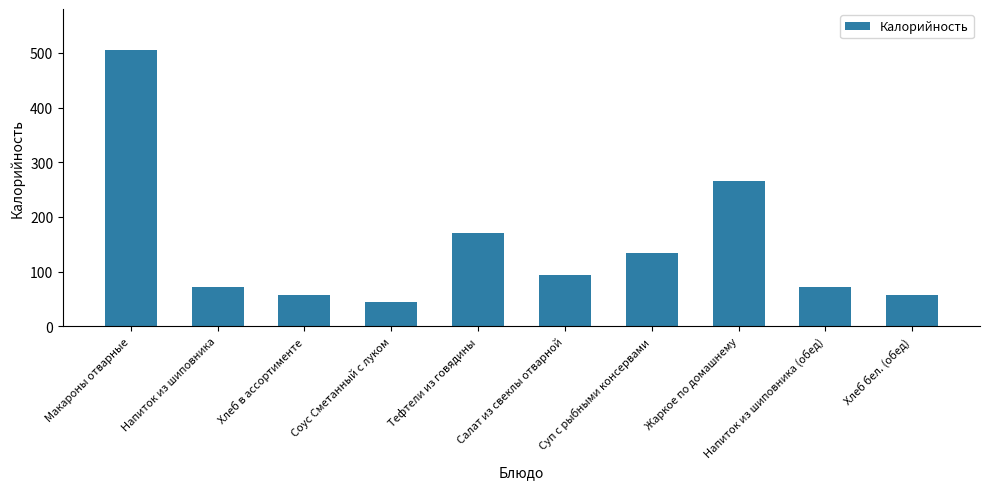

What is the change in value from Макароны отварные to Напиток из шиповника?

-432.7